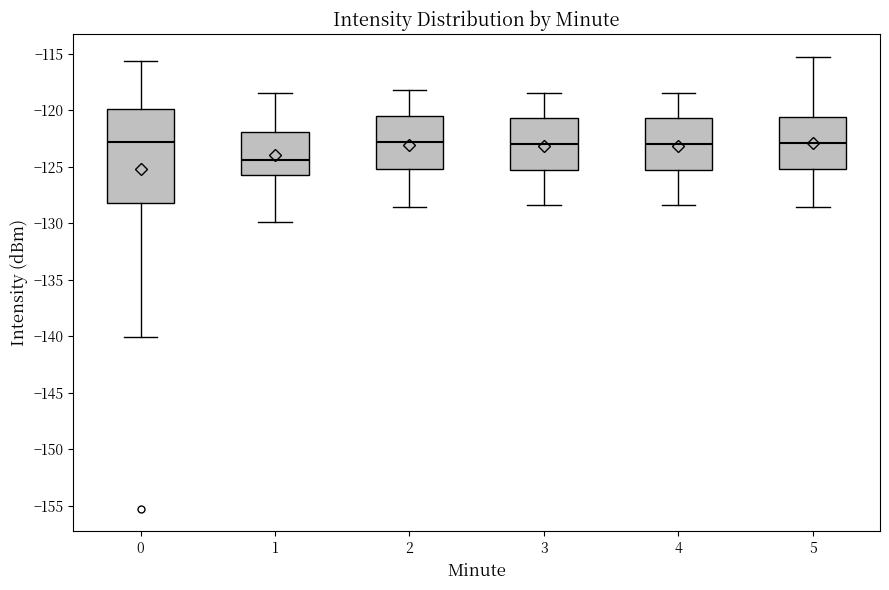

Which box's median line is the lowest?

1